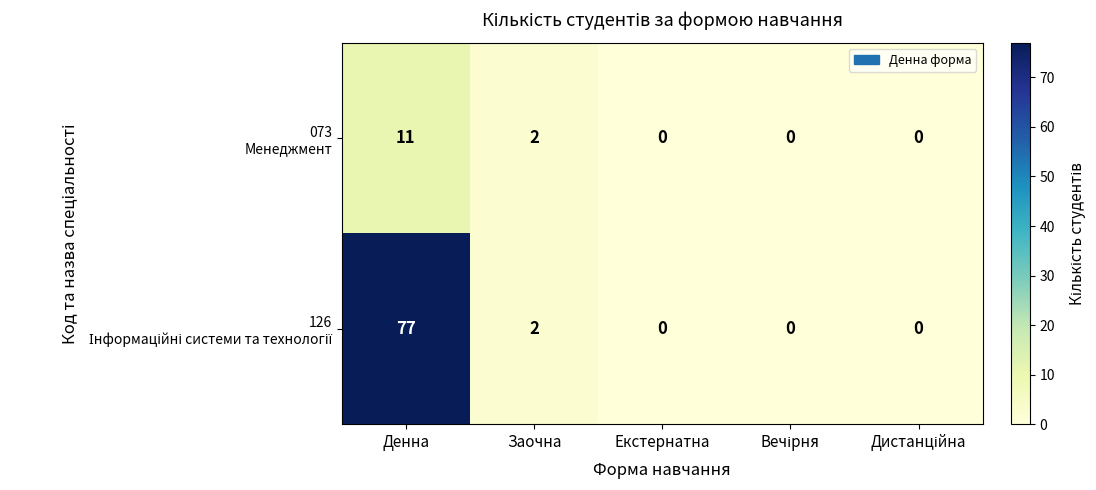

Which category has the highest value across all series?

Денна